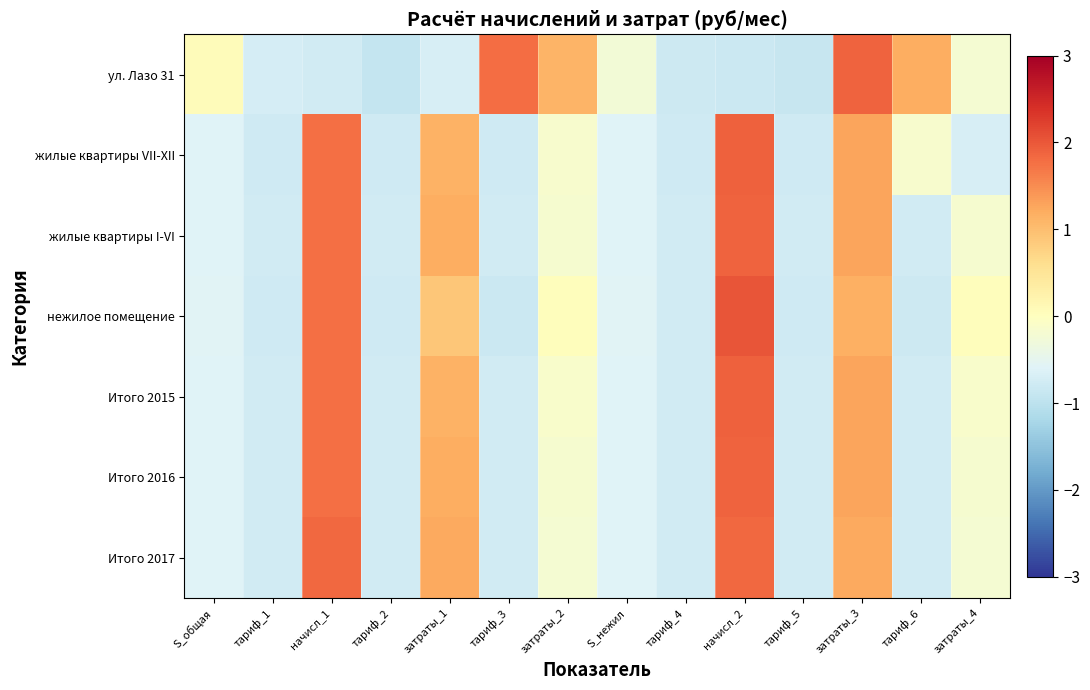

How many categories are shown in the chart?

14